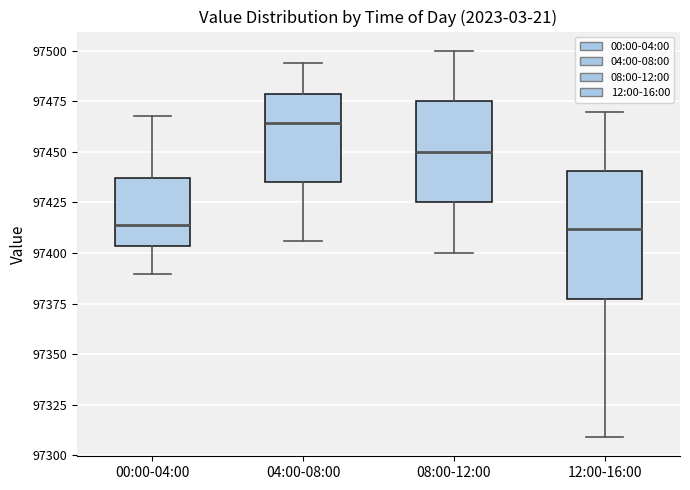

Where is the lower edge of the box for 00:00-04:00 on the y-axis? The values are not printed on the chart, so give them approximately, as read against the axis.

97405